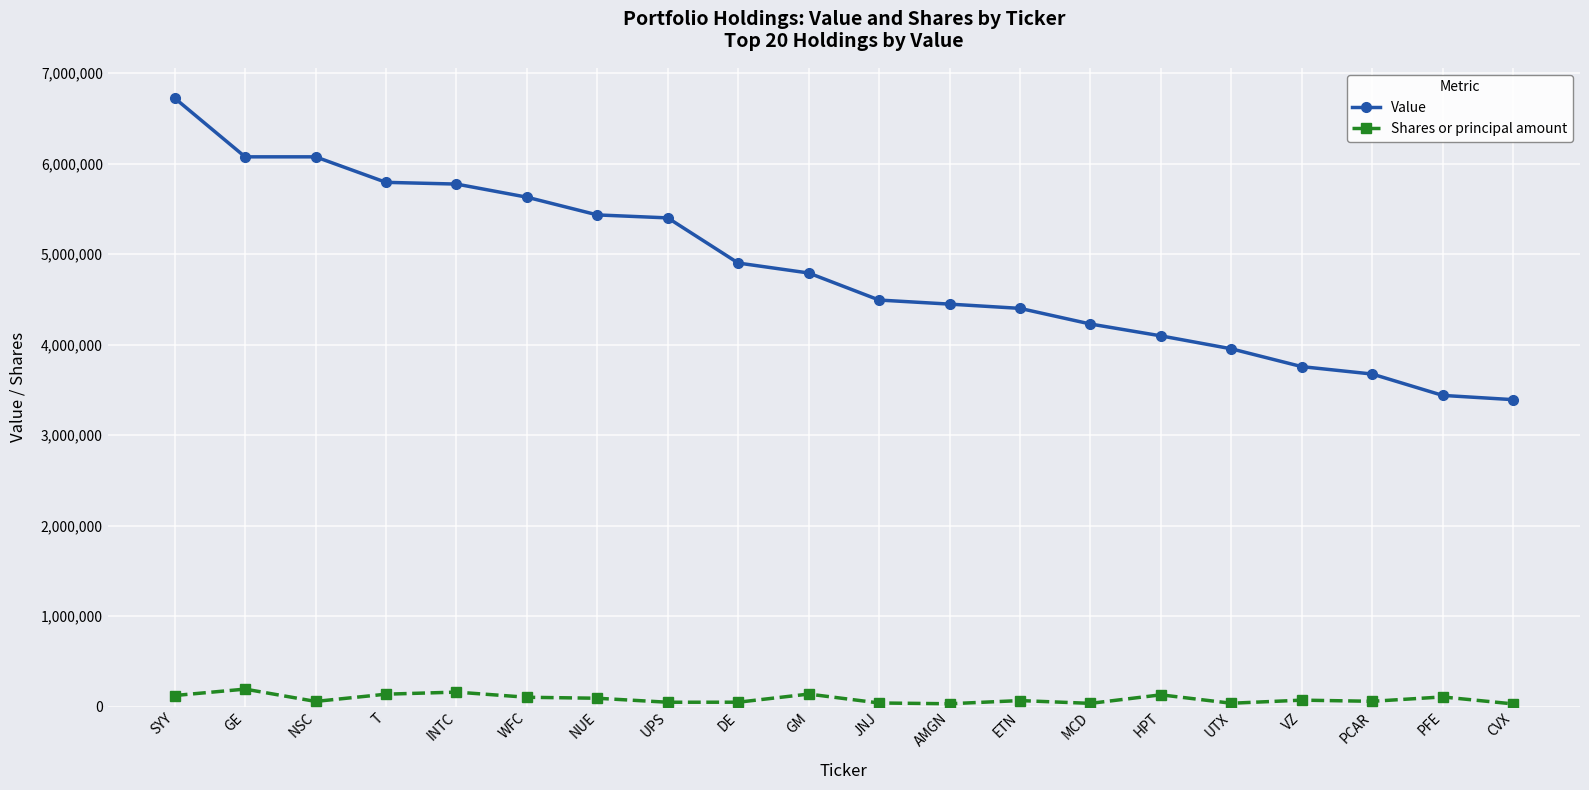

True or false: Shares or principal amount has more than 0 interior local peaks.

True